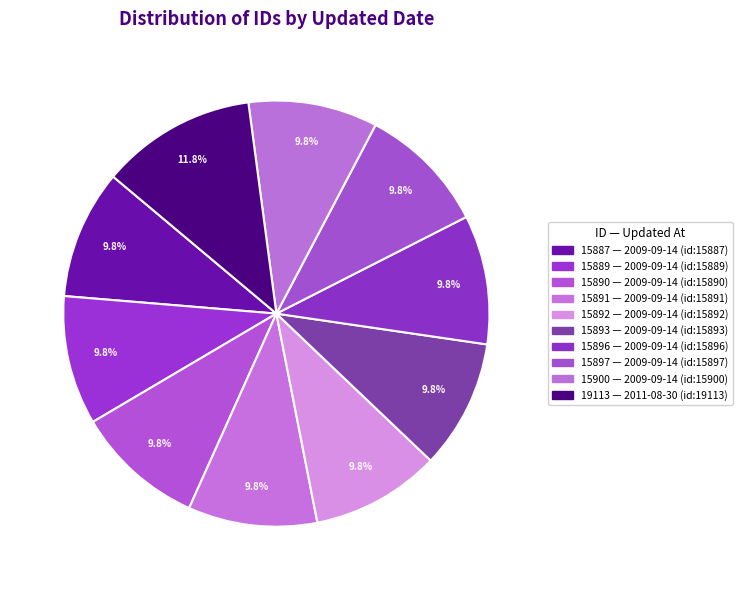

Is there a majority slice in this chart?

No